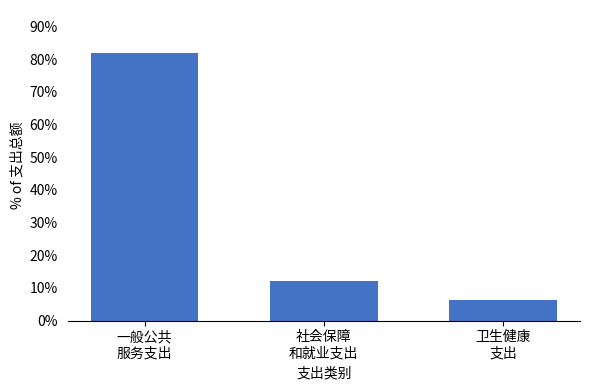

Reading right to left, what are all the values shown in this chart?

6.2	12.0	81.7